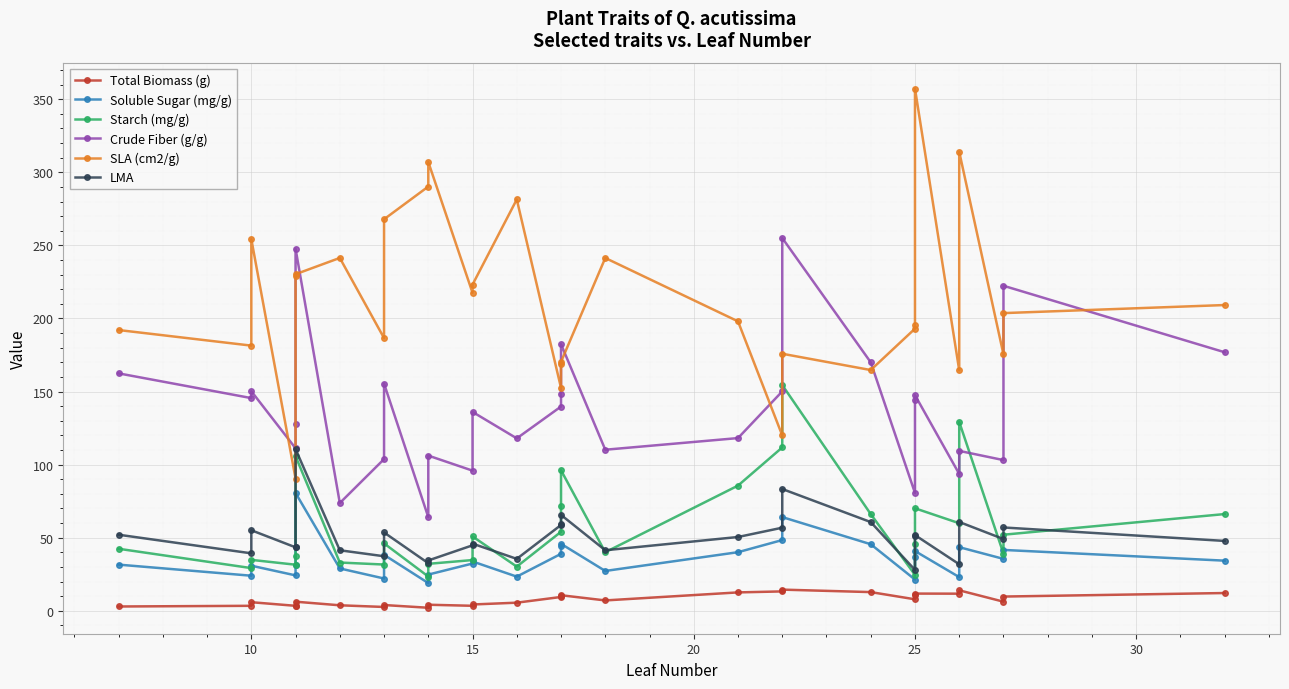

How many lines are shown in the chart?

6